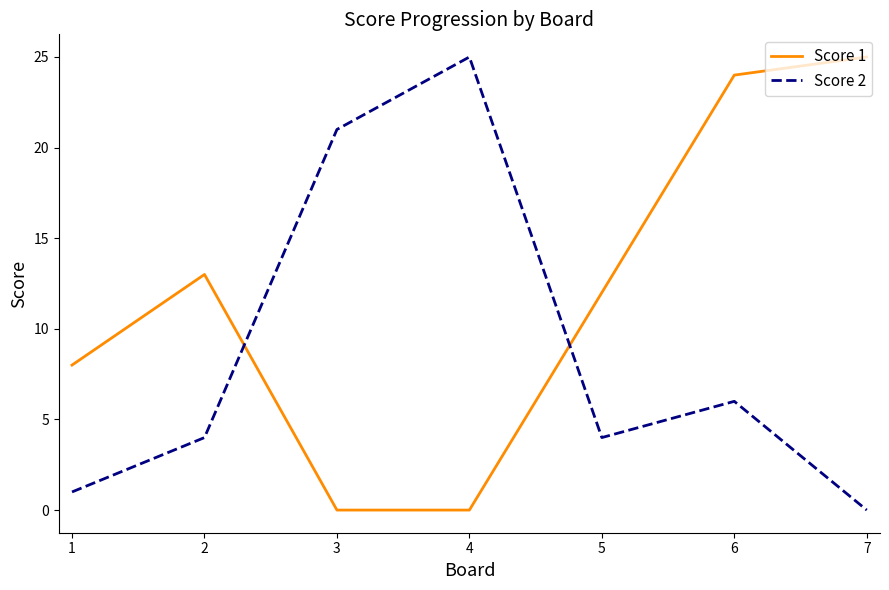

At which category is the sum across all series the highest?

6